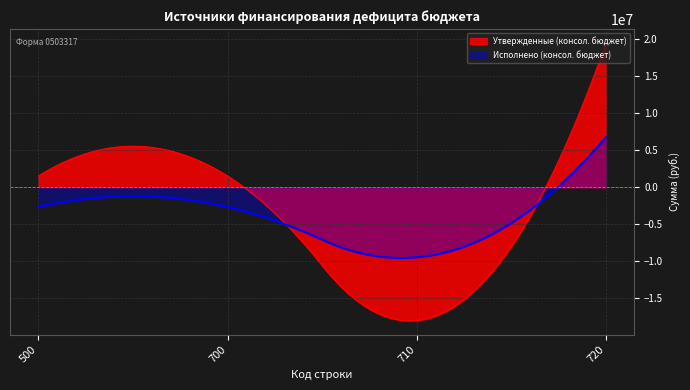

At which label does Исполнено (консол. бюджет) reach its minimum?

710